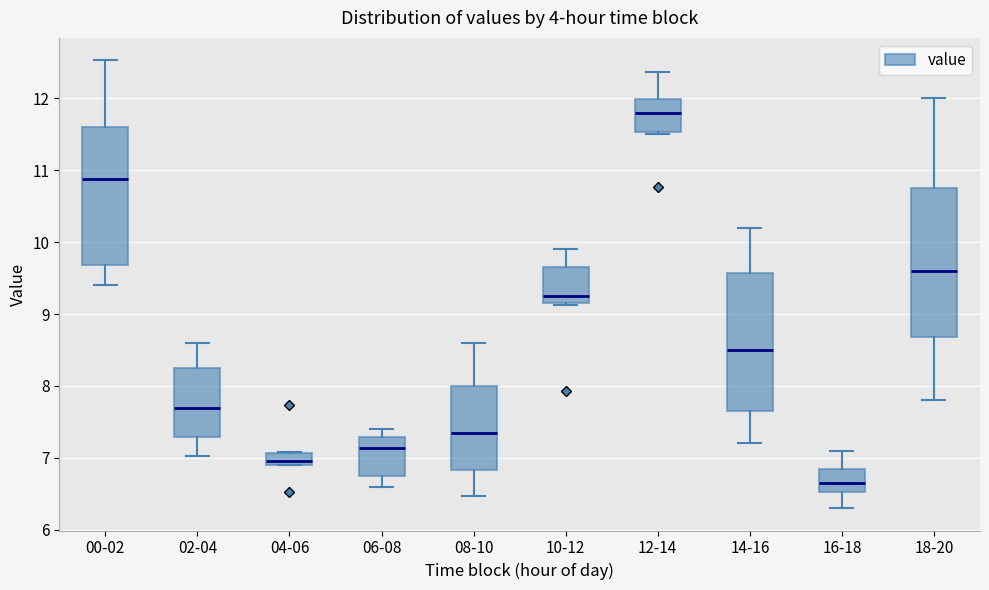

Where is the lower edge of the box for 08-10 on the y-axis? The values are not printed on the chart, so give them approximately, as read against the axis.

6.8